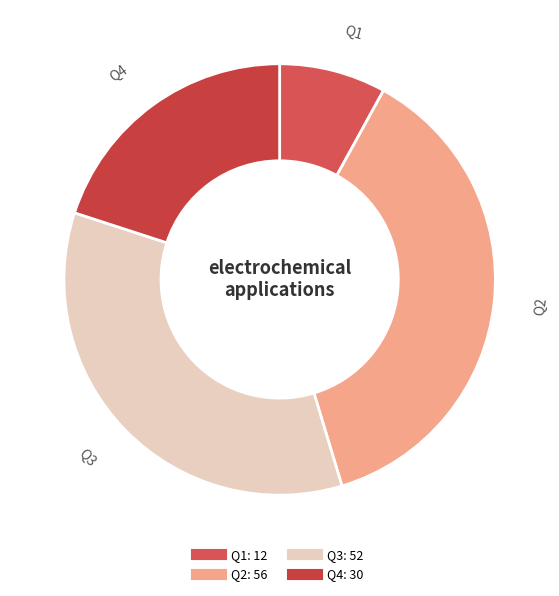

The Q4 slice represents 20% of the pie. True or false?

True